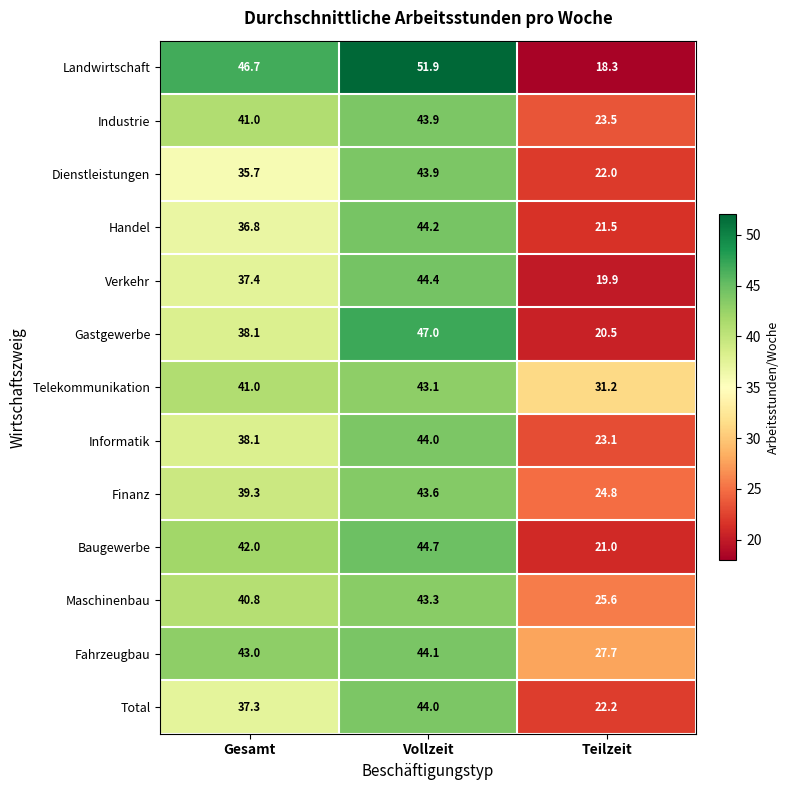

At which category is the sum across all series the highest?

Vollzeit